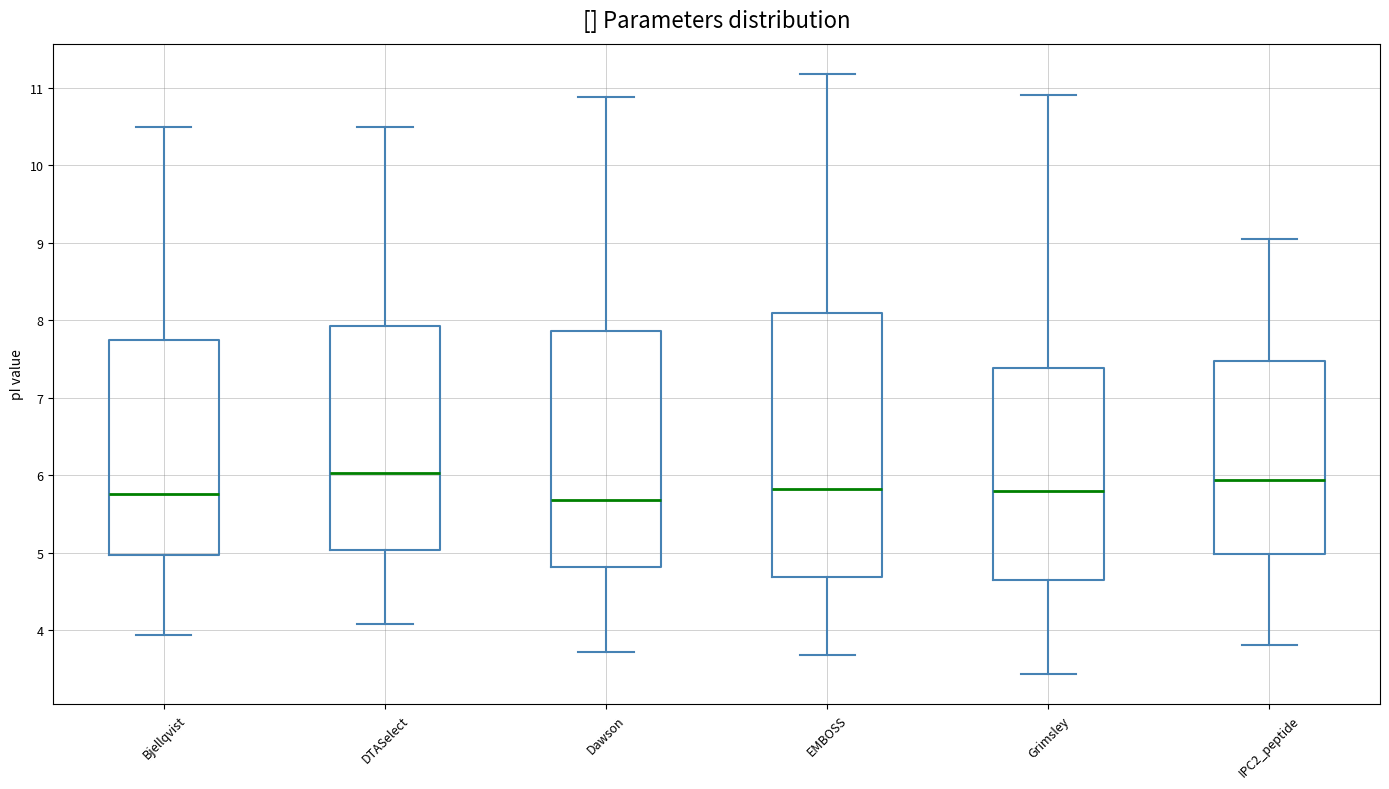

Reading left to right, read every box against the y-axis: the position of its median line, the range the box covers, and the ends of its whiskers. The values are not printed on the chart, so give them approximately, as read against the axis.

Bjellqvist: median 5.8, box 5.0 to 7.7, whiskers 3.9 to 10.5
DTASelect: median 6.0, box 5.0 to 7.9, whiskers 4.1 to 10.5
Dawson: median 5.7, box 4.8 to 7.9, whiskers 3.7 to 10.9
EMBOSS: median 5.8, box 4.7 to 8.1, whiskers 3.7 to 11.2
Grimsley: median 5.8, box 4.6 to 7.4, whiskers 3.4 to 10.9
IPC2_peptide: median 5.9, box 5.0 to 7.5, whiskers 3.8 to 9.0